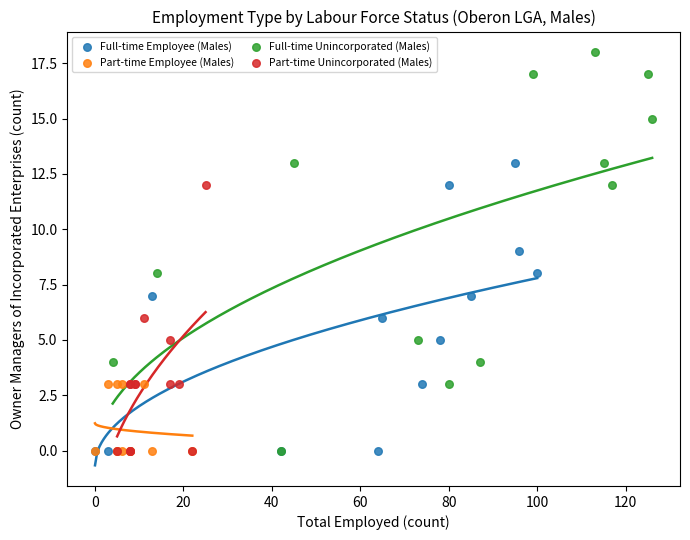

Which series reaches the maximum Y coordinate?

Full-time Unincorporated (Males)